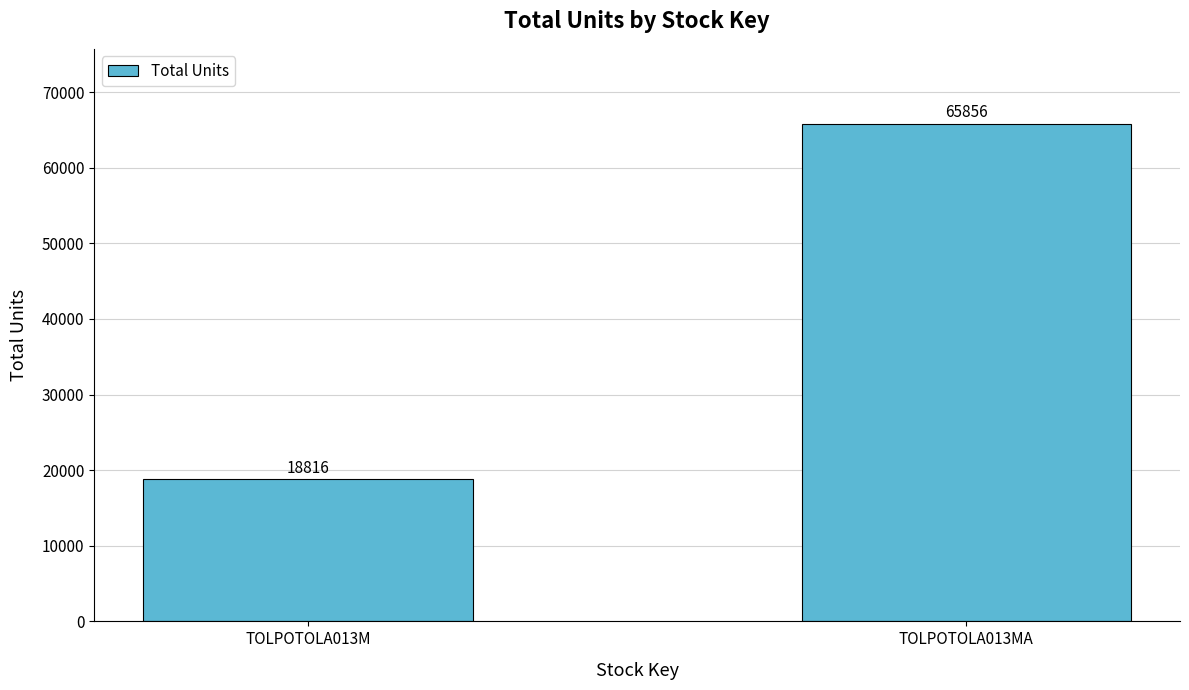

Approximately how many times larger is the value at TOLPOTOLA013M compared to TOLPOTOLA013MA?

0.3